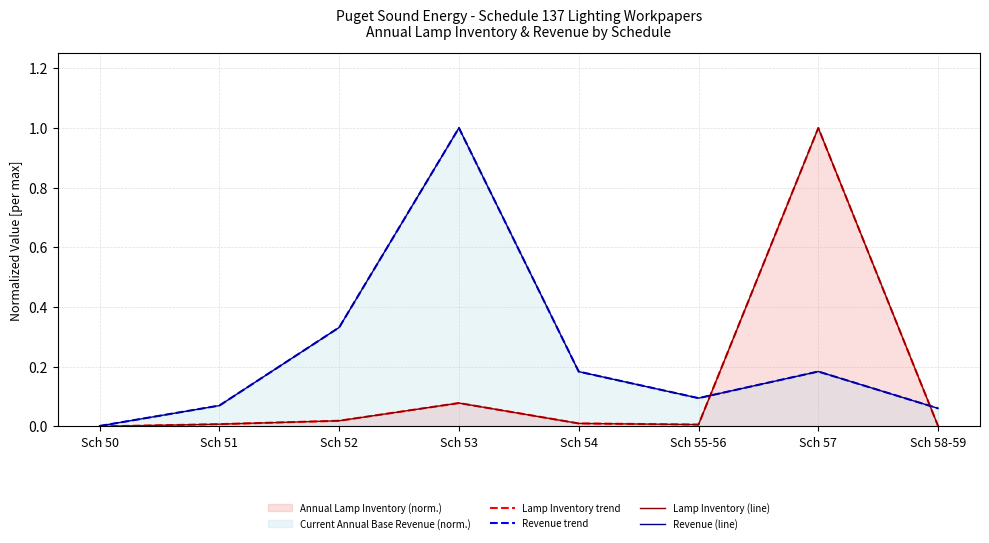

What is the difference between the highest and lowest values at Sch 53?

0.9